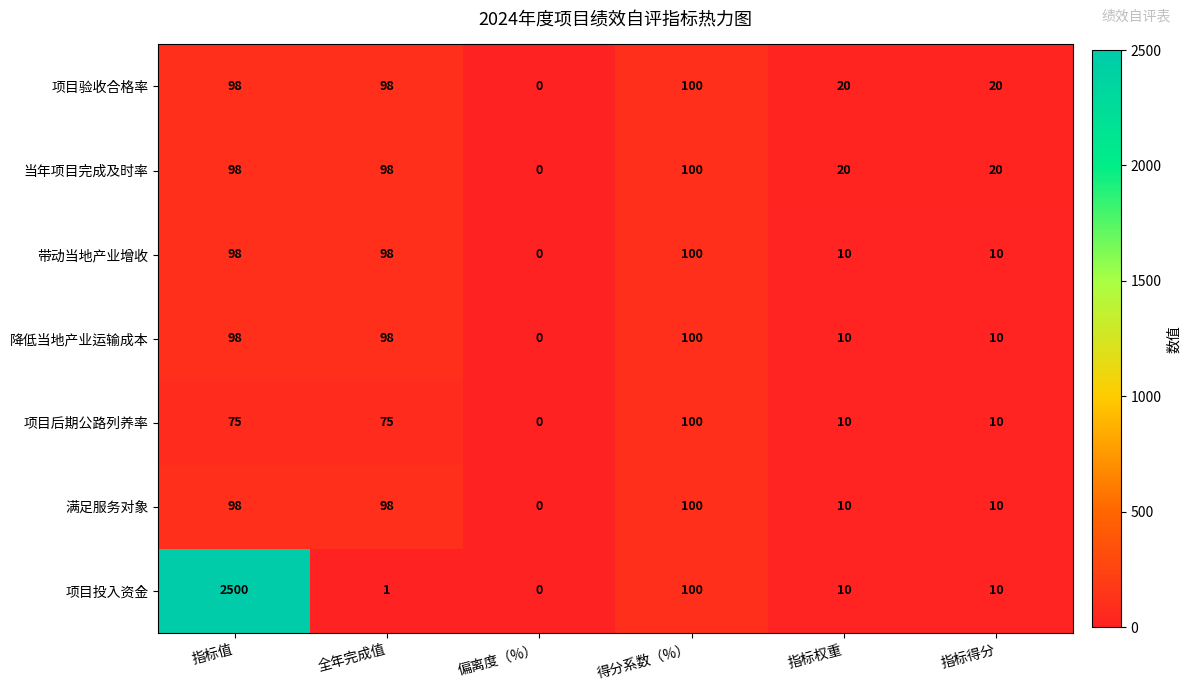

Which series has the widest spread of values?

项目投入资金